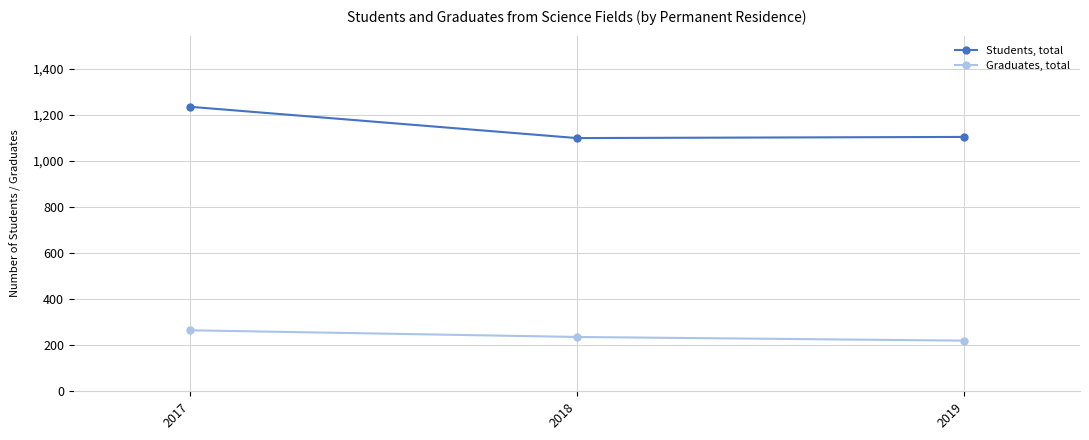

Is the value of Students, total at 2017 greater than the value of Graduates, total at 2018?

Yes